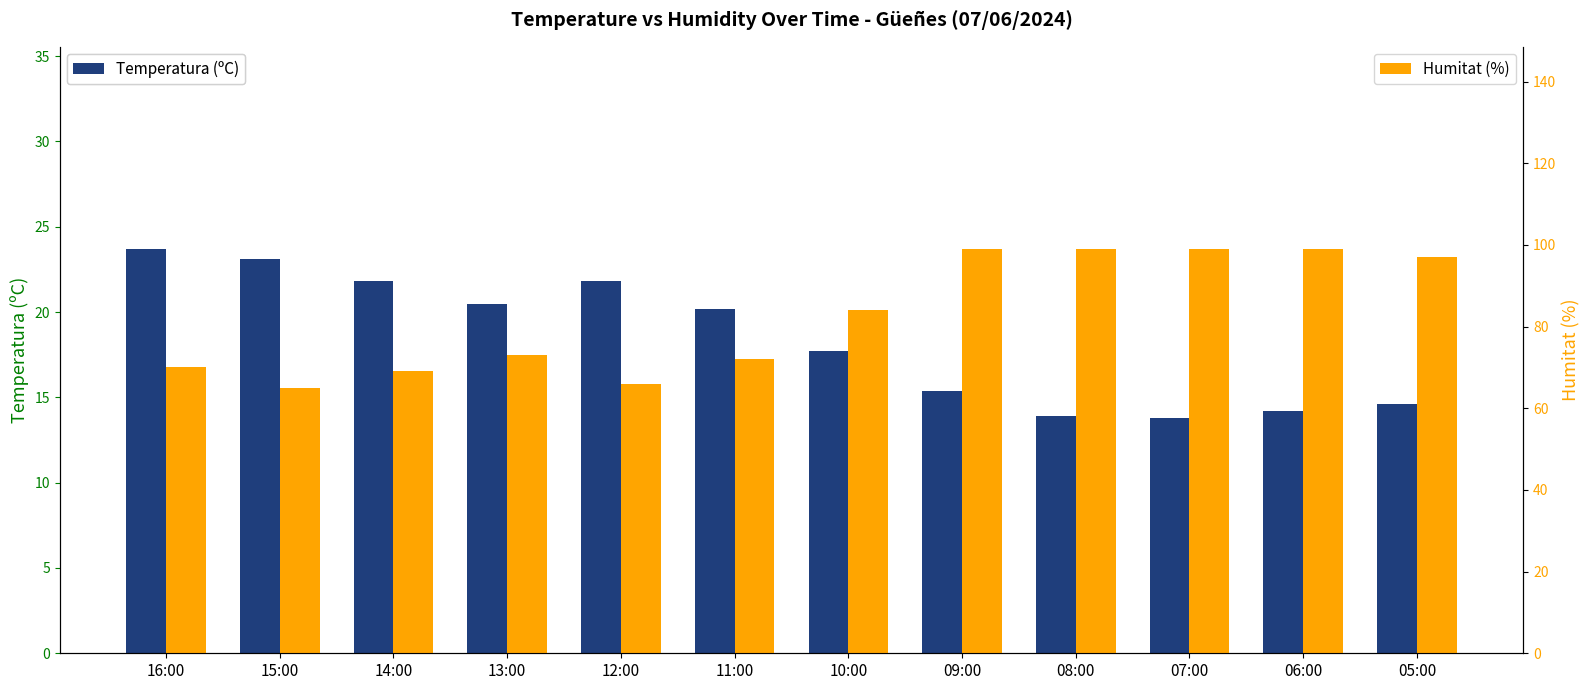

Which category has the lowest value in the Temperatura (ºC) series?

07:00